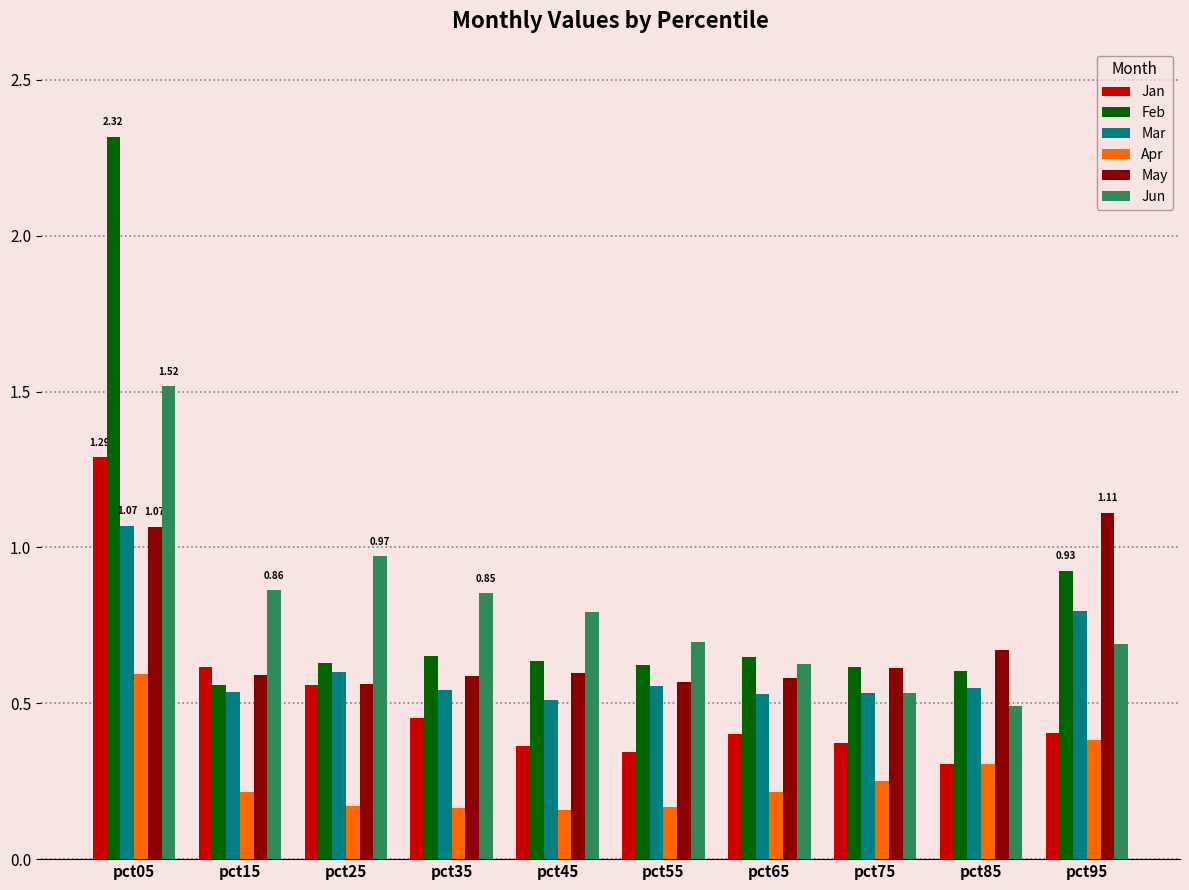

What is the difference between the maximum and minimum values in the Feb series?

1.8